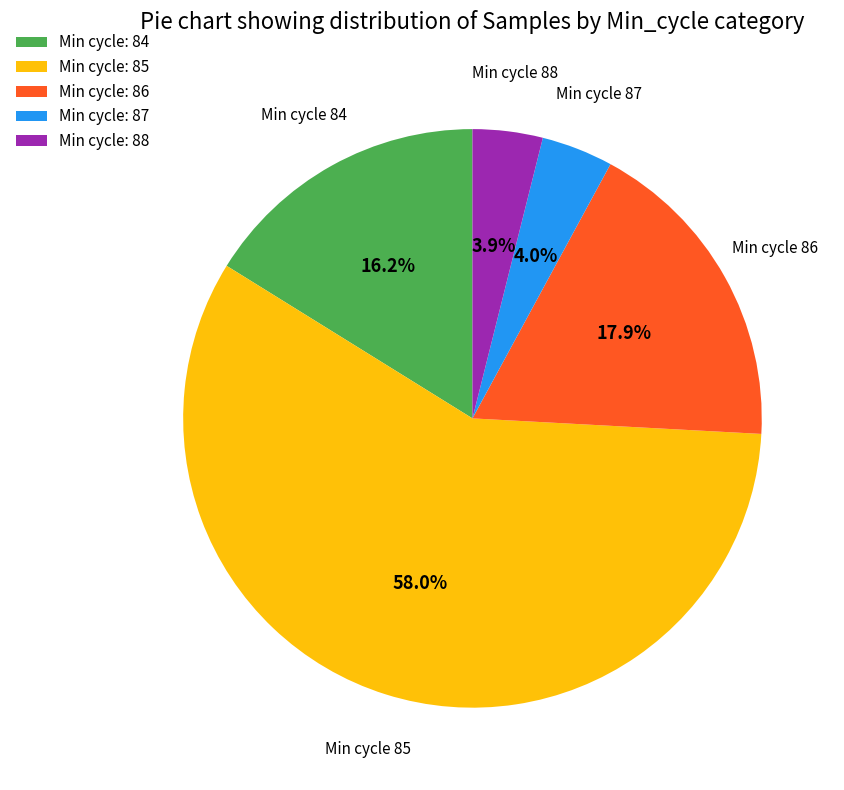

What is the largest slice in the pie chart?

Min cycle: 85